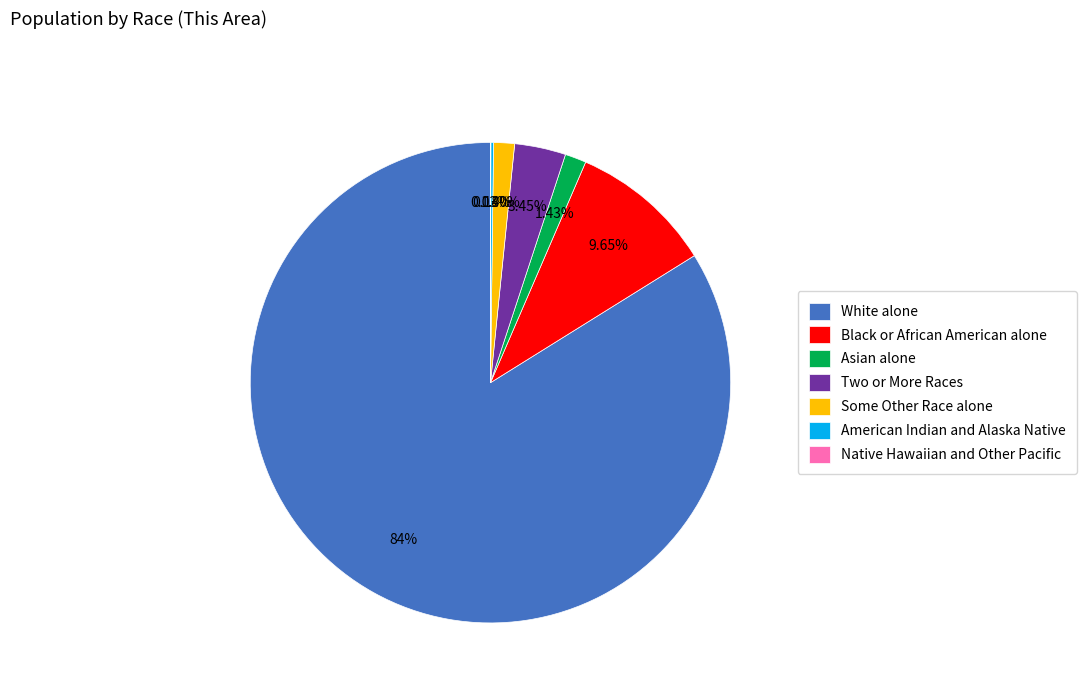

Which has a higher value, Some Other Race alone or Black or African American alone?

Black or African American alone